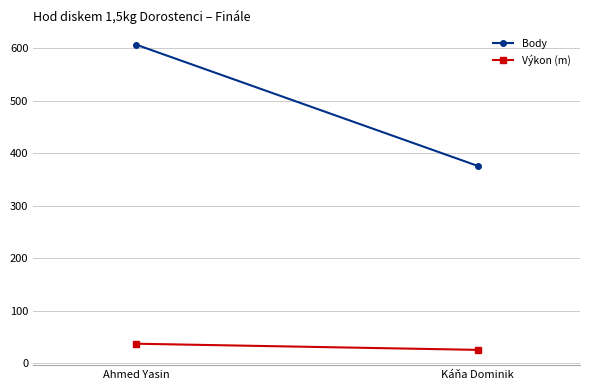

Which category has the highest value in the Výkon (m) series?

Ahmed Yasin